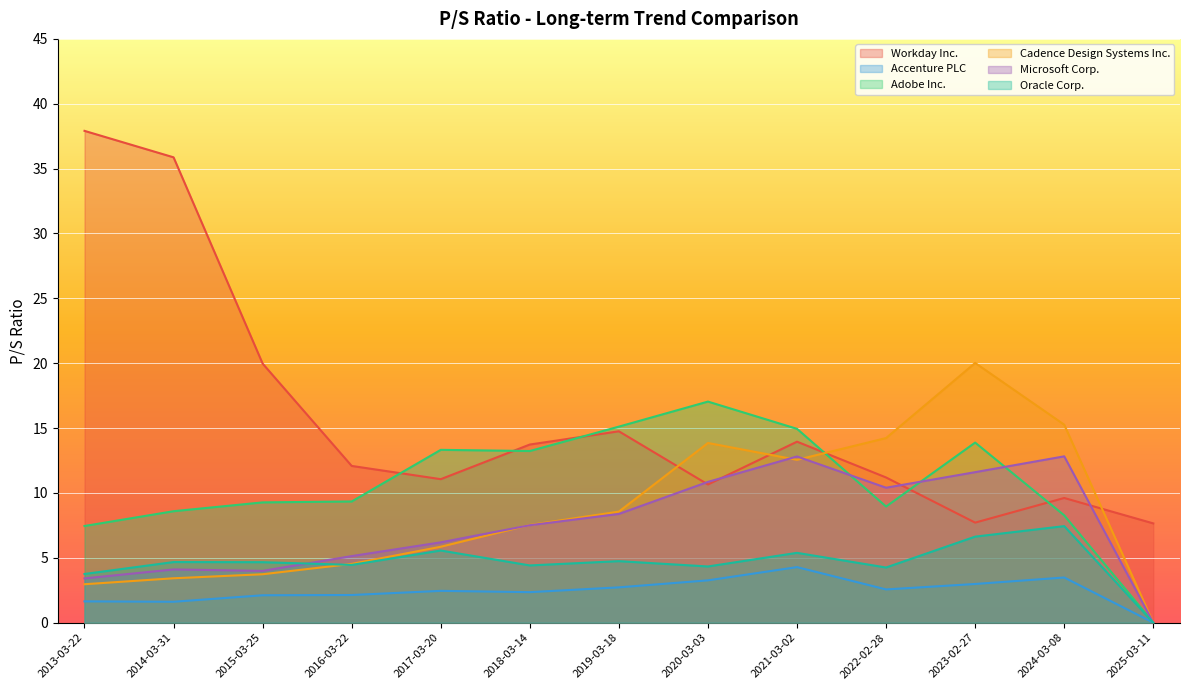

Reading right to left, transcribe all the data shown in this chart.

Workday Inc.: 7.7	9.6	7.7	11.2	13.9	10.7	14.8	13.7	11.1	12.1	20.0	35.9	37.9
Accenture PLC: 0.0	3.5	3.0	2.6	4.3	3.3	2.7	2.4	2.5	2.1	2.1	1.6	1.6
Adobe Inc.: 0.0	8.3	13.9	8.9	14.9	17.0	15.1	13.2	13.3	9.3	9.3	8.6	7.5
Cadence Design Systems Inc.: 0.0	15.3	20.0	14.2	12.6	13.8	8.6	7.5	5.8	4.5	3.7	3.4	3.0
Microsoft Corp.: 0.0	12.8	11.6	10.4	12.8	10.8	8.4	7.5	6.2	5.1	4.0	4.1	3.4
Oracle Corp.: 0.0	7.4	6.6	4.2	5.4	4.3	4.7	4.4	5.6	4.5	4.7	4.7	3.8